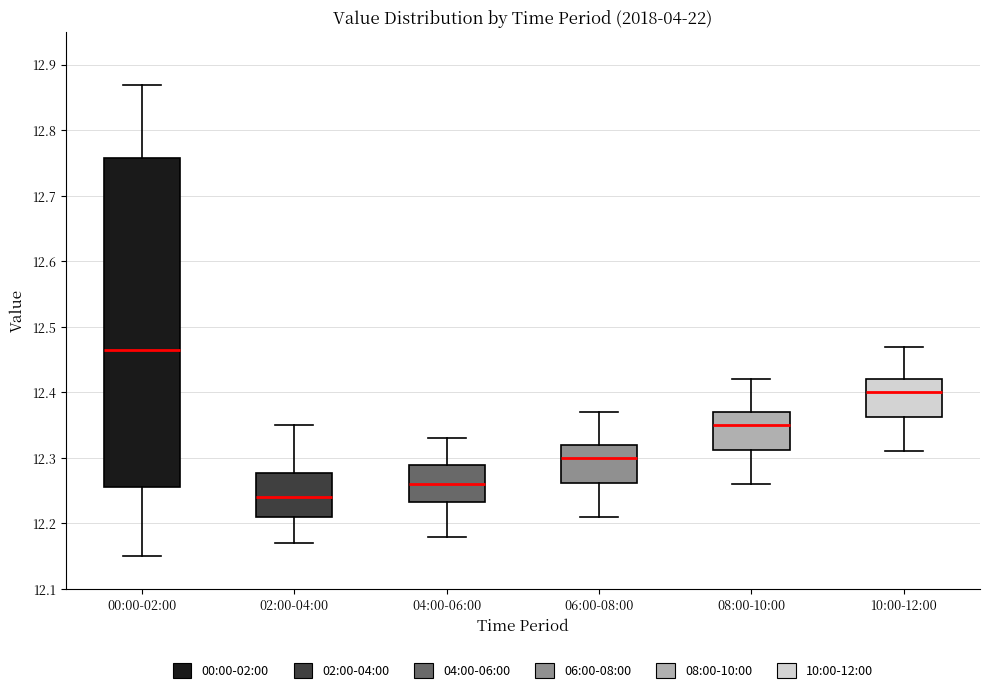

Reading left to right, transcribe this box plot: for each box, give where its median line is, the range the box spans, and where its two whiskers end, as read against the y-axis. The values are not printed on the chart, so give them approximately, as read against the axis.

00:00-02:00: median 12.47, box 12.26 to 12.76, whiskers 12.15 to 12.87
02:00-04:00: median 12.24, box 12.21 to 12.28, whiskers 12.17 to 12.35
04:00-06:00: median 12.26, box 12.23 to 12.29, whiskers 12.18 to 12.33
06:00-08:00: median 12.30, box 12.26 to 12.32, whiskers 12.21 to 12.37
08:00-10:00: median 12.35, box 12.31 to 12.37, whiskers 12.26 to 12.42
10:00-12:00: median 12.40, box 12.36 to 12.42, whiskers 12.31 to 12.47